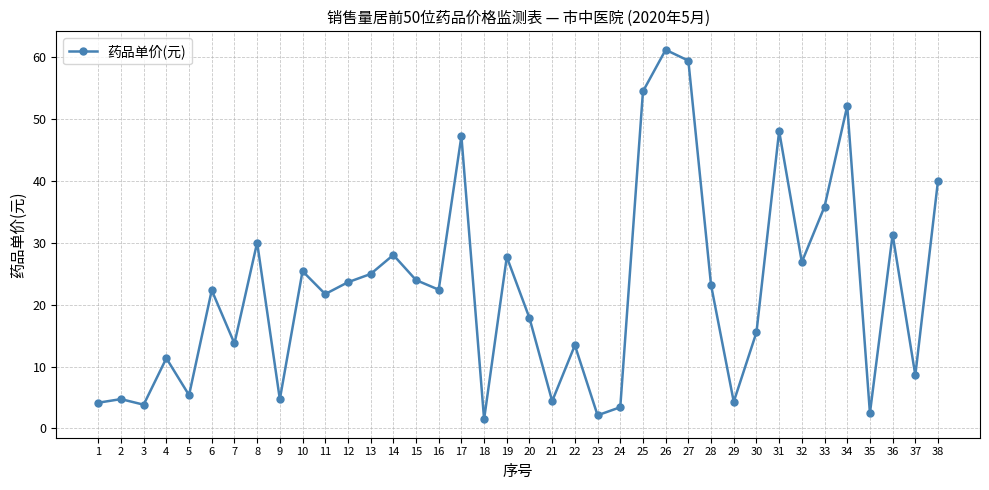

True or false: the data shows 17.8 at 20.

True